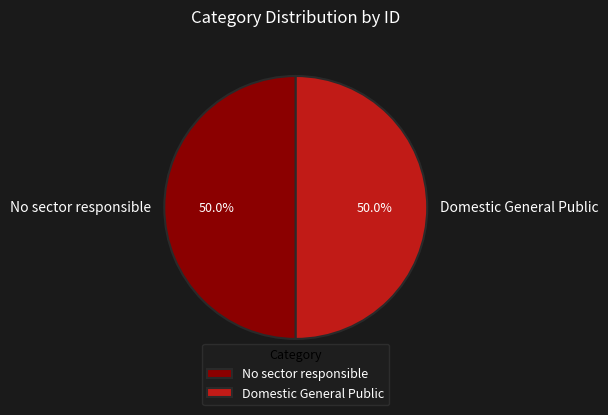

How much of the chart is everything except Domestic General Public?

50.0%